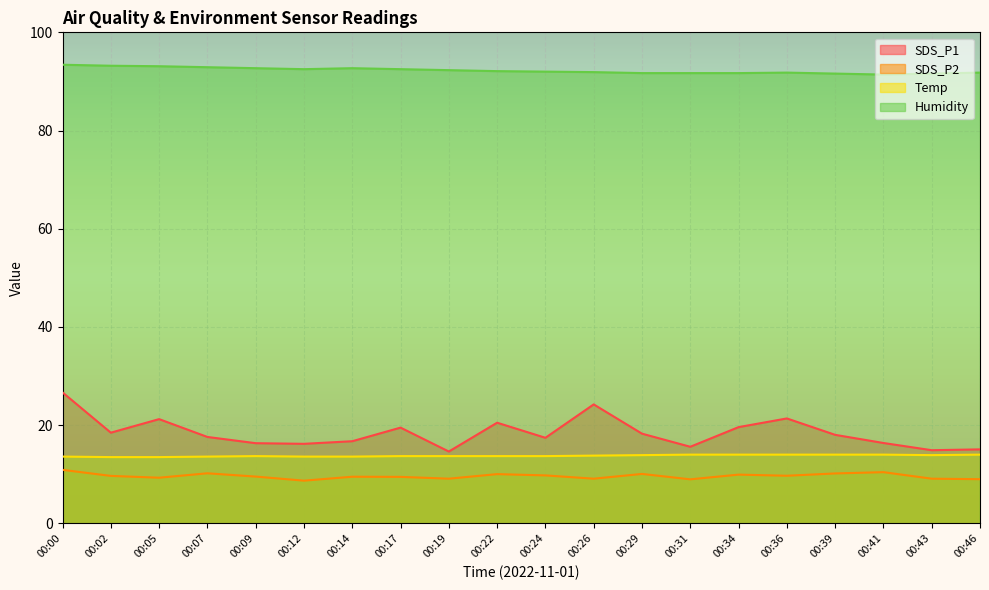

The SDS_P2 series shows 9.0 at 00:31. True or false?

True